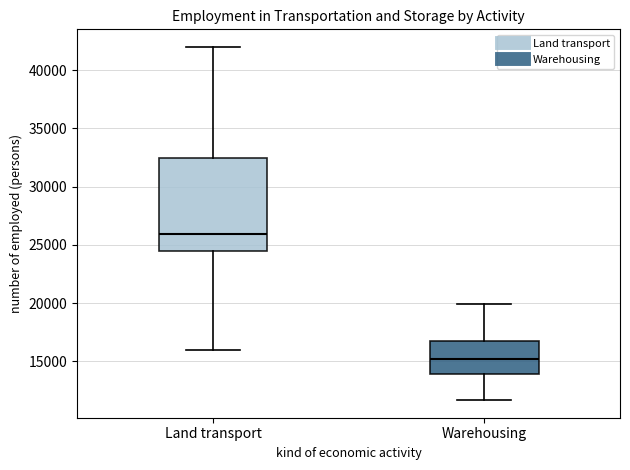

Reading left to right, transcribe this box plot: for each box, give where its median line is, the range the box spans, and where its two whiskers end, as read against the y-axis. The values are not printed on the chart, so give them approximately, as read against the axis.

Land transport: median 26000, box 24500 to 32500, whiskers 16000 to 42000
Warehousing: median 15000, box 14000 to 16500, whiskers 11500 to 20000